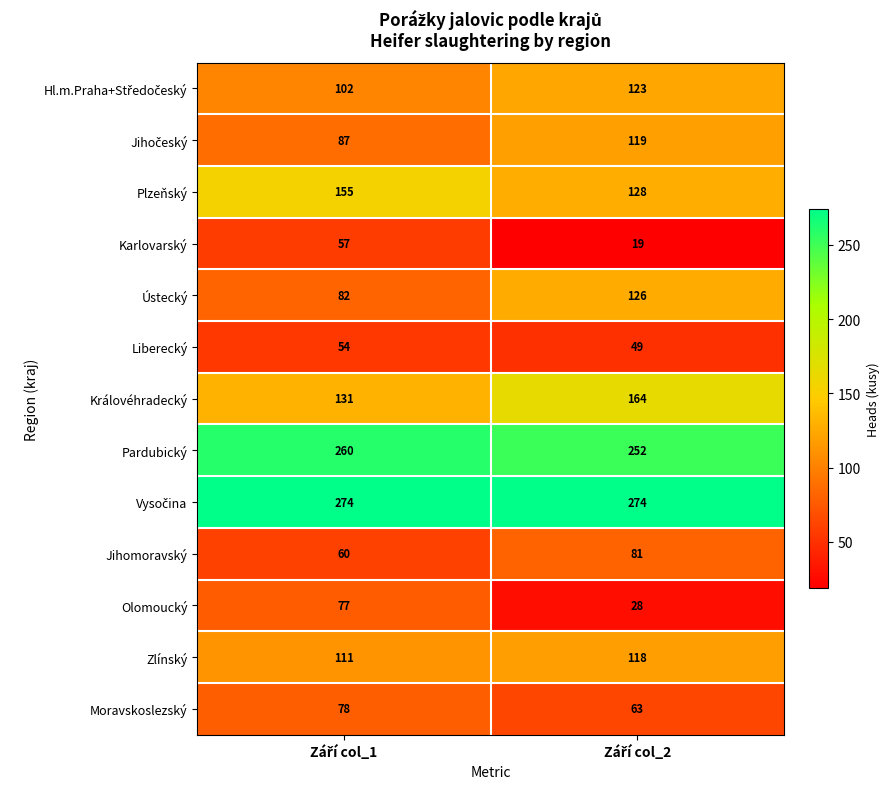

Which series has the widest spread of values?

Olomoucký